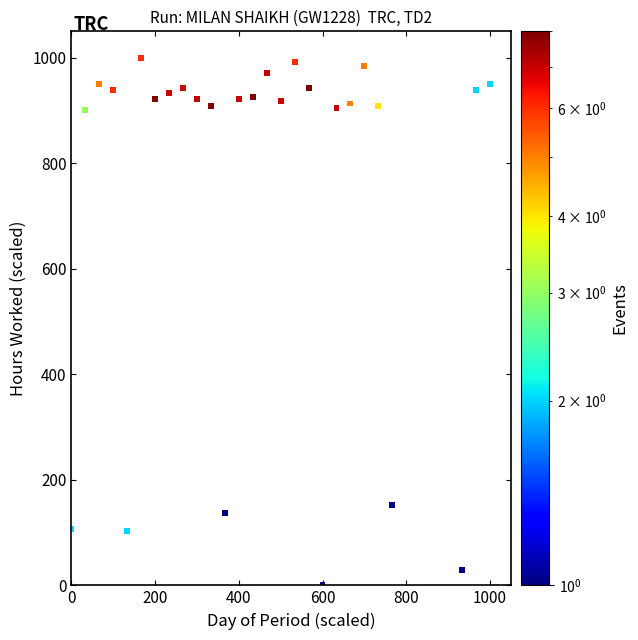

What is the range of Y values (max minus min)?

1000.0